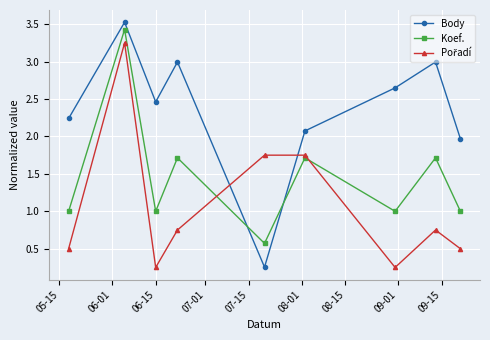

Which series has the widest spread of values?

Body